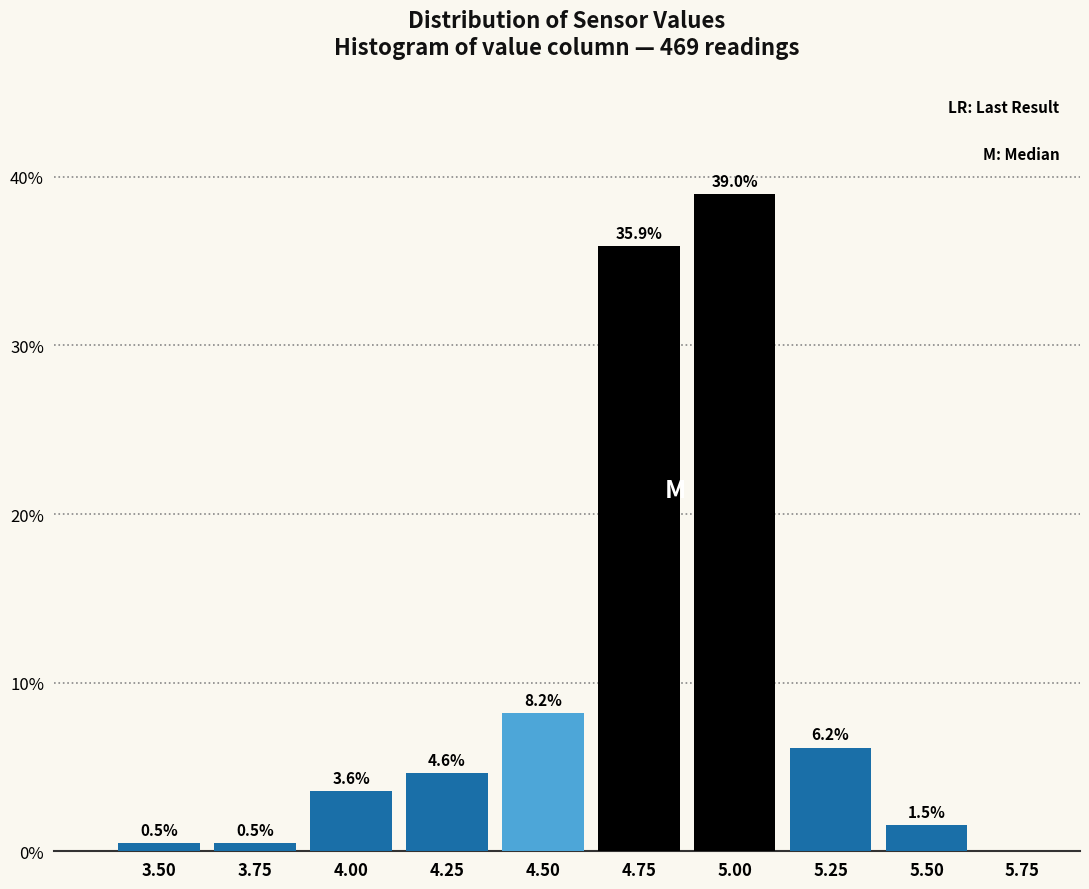

Reading right to left, list all the values displayed in this chart.

5.75=0.0	5.50=1.5	5.25=6.2	5.00=39.0	4.75=35.9	4.50=8.2	4.25=4.6	4.00=3.6	3.75=0.5	3.50=0.5